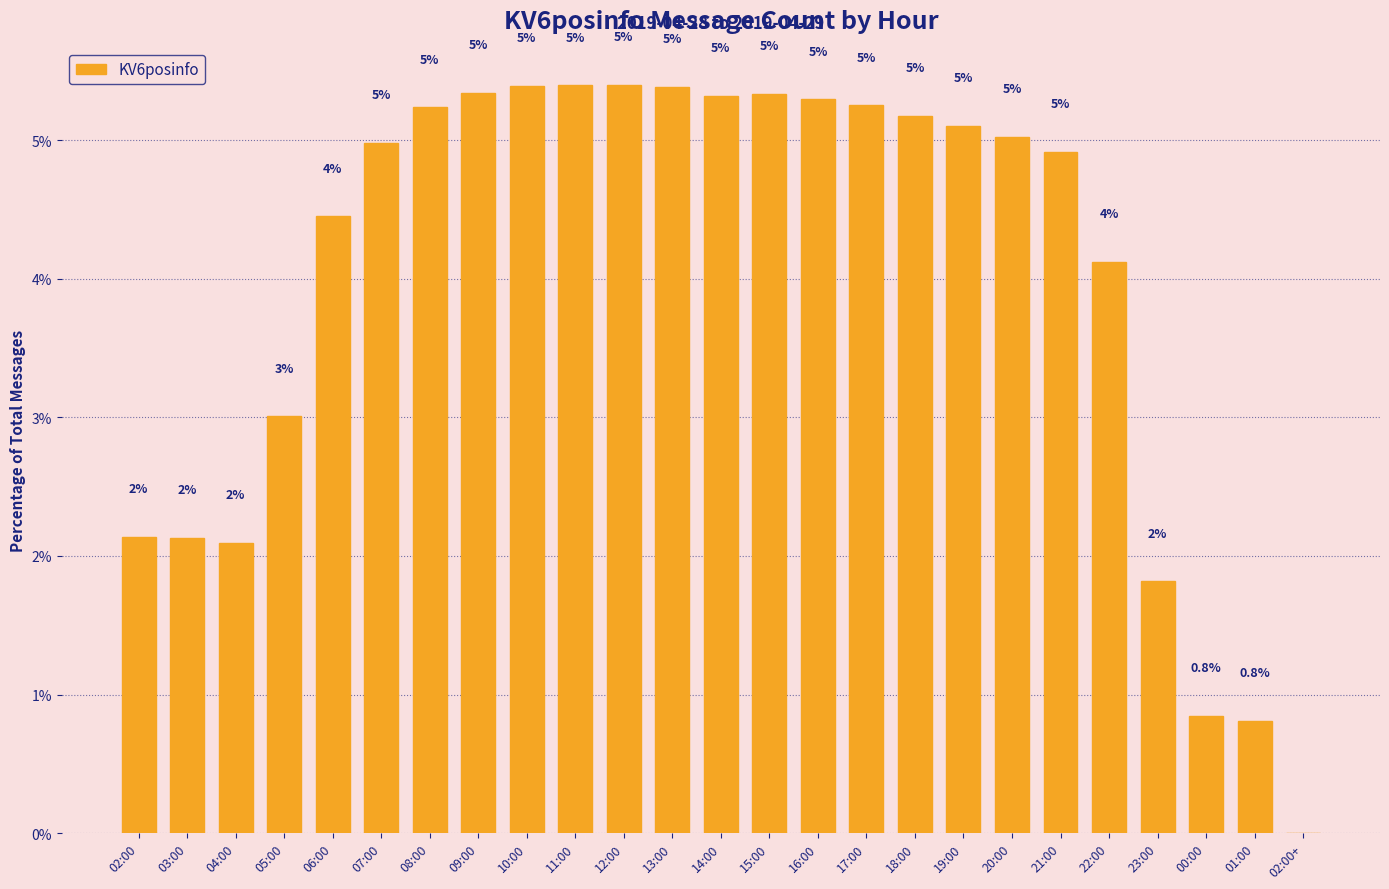

What is the maximum value shown in the chart?

5.4